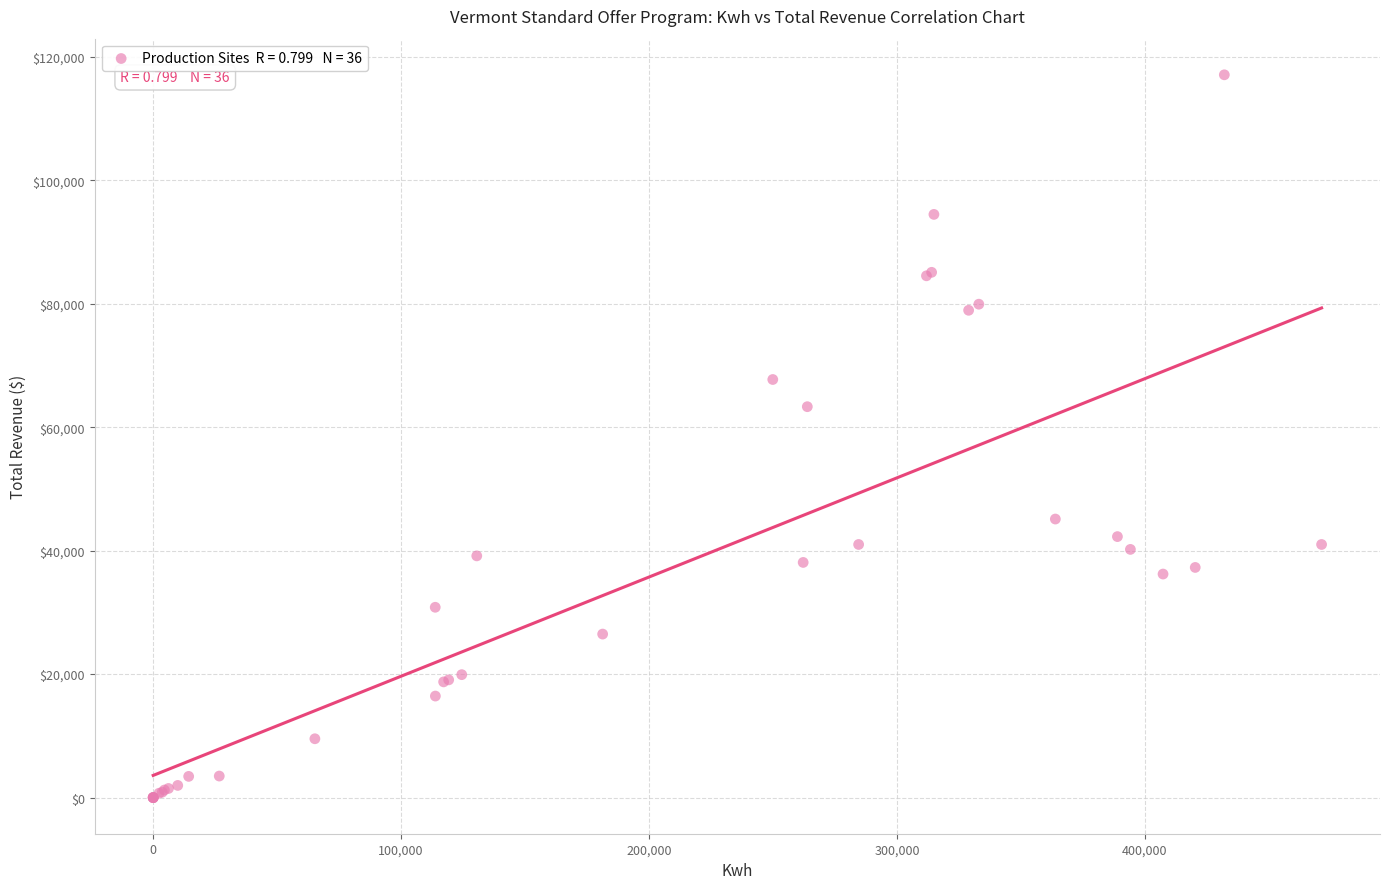

What Y value in the scatter plot is closest to 58545?

63324.4